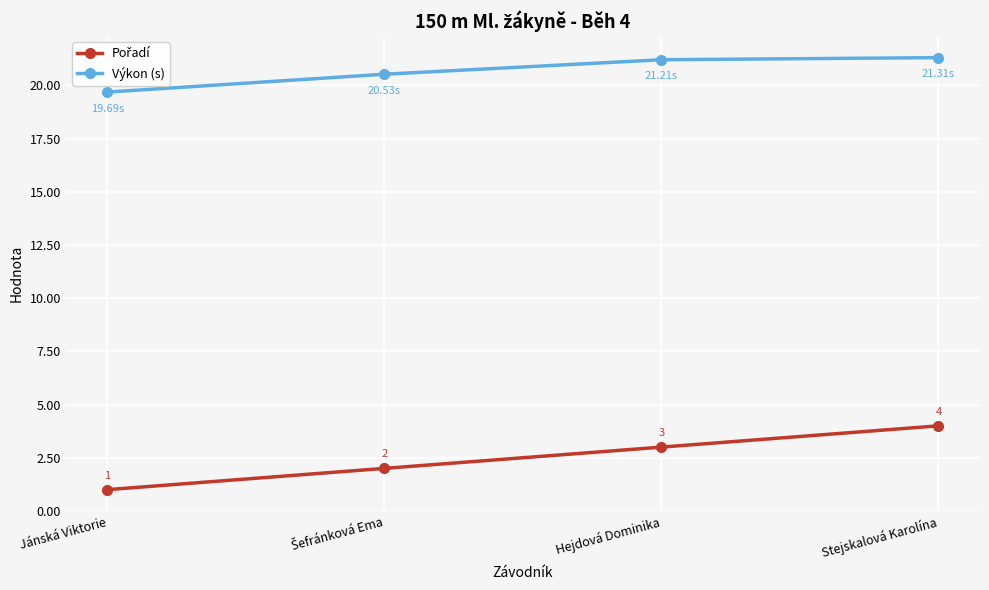

What is the label of the 4th point from the right?

Jánská Viktorie